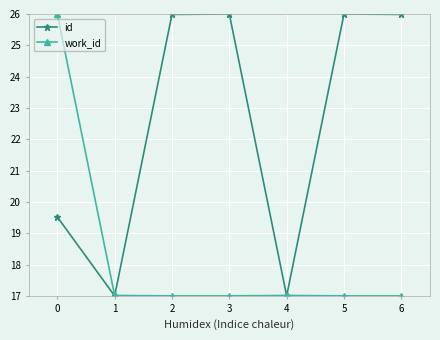

Is it true that id equals 39.7 at 6?

False